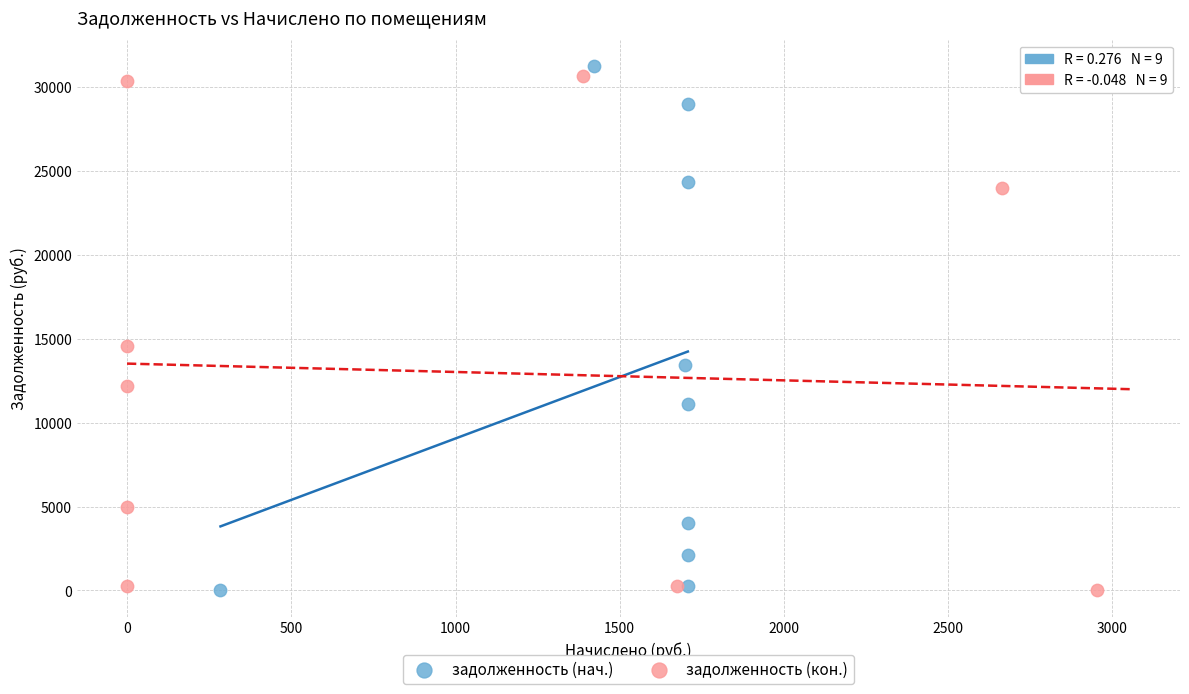

What are all the series names shown in the legend?

задолженность (нач.), задолженность (кон.)